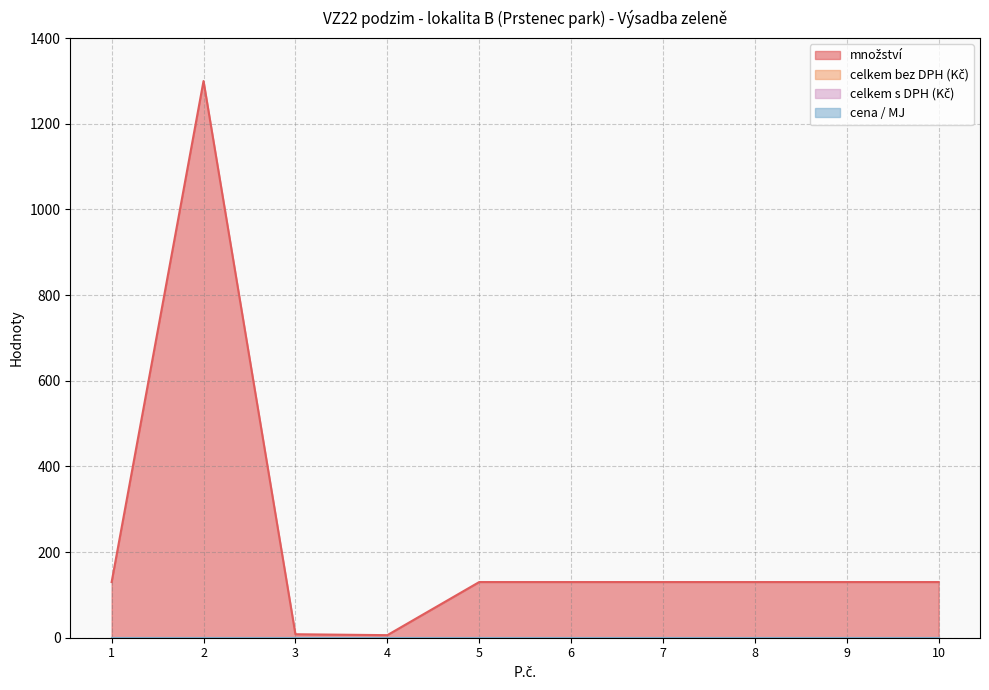

Which series has the largest total across all categories?

množství